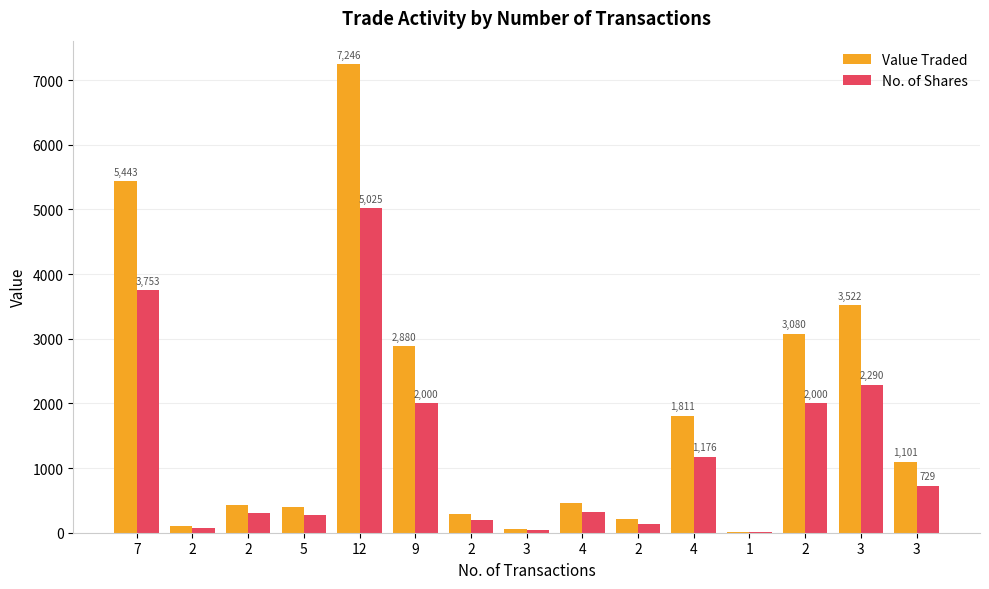

What is the label of the 4th bar from the left?

5